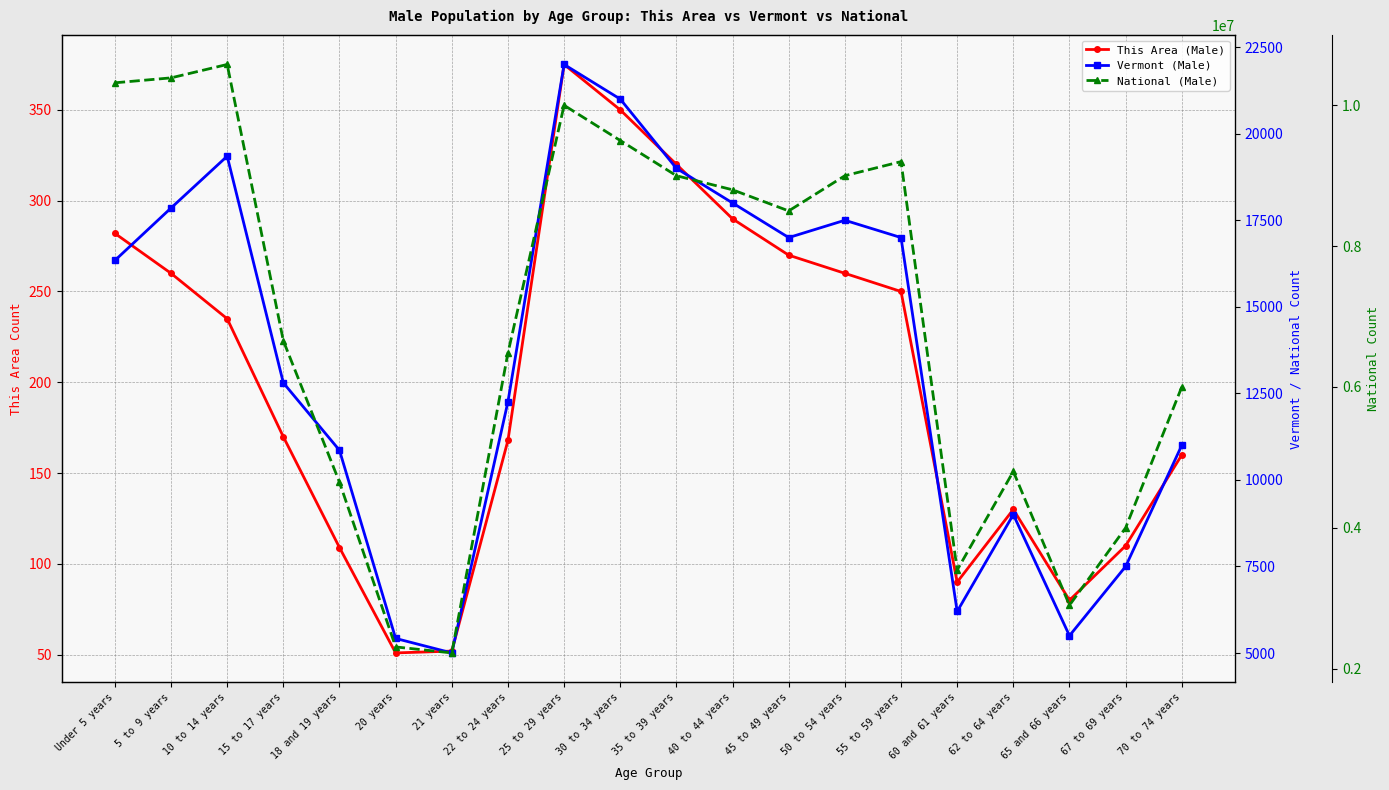

What is the spread (max minus min) of values at 62 to 64 years?

4799870